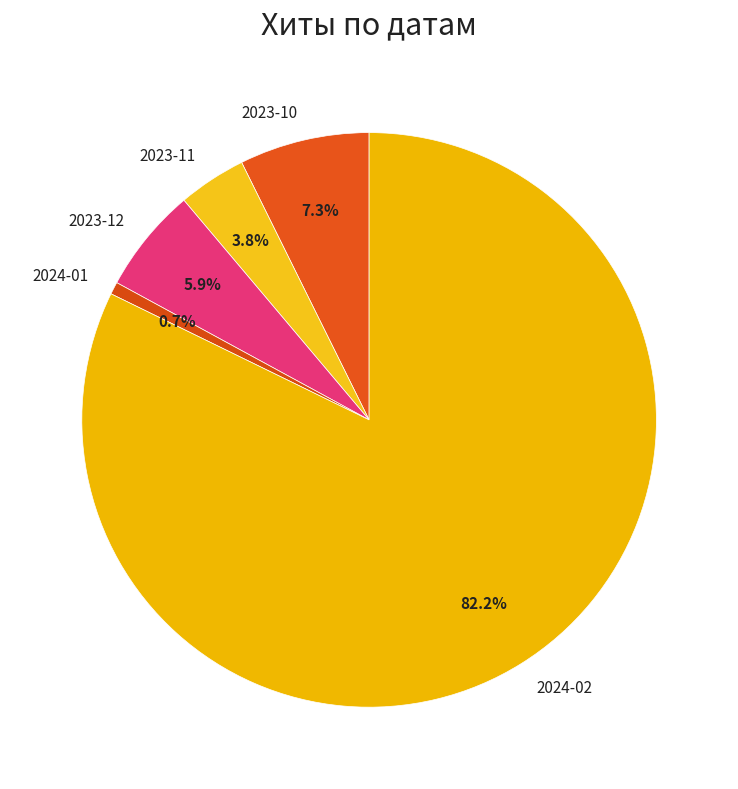

Count the number of slices in the pie.

5